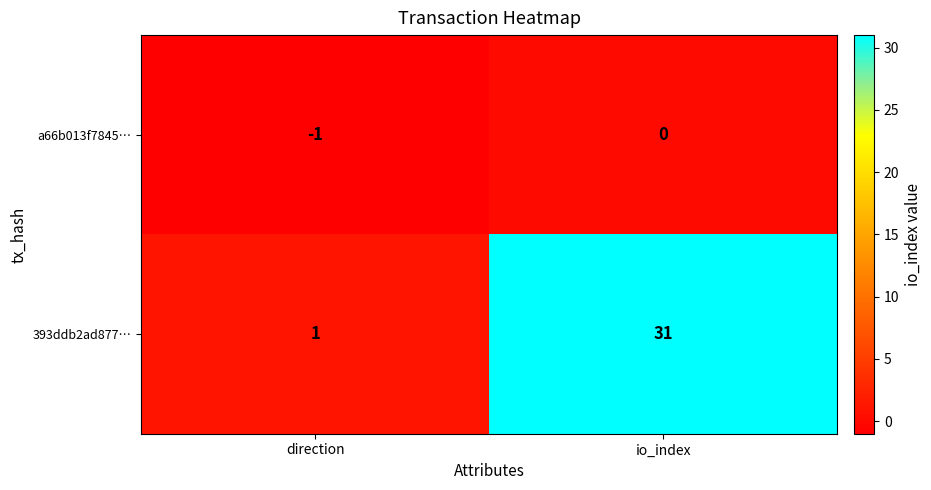

List the labels in order of 393ddb2ad877… value, smallest first.

direction, io_index